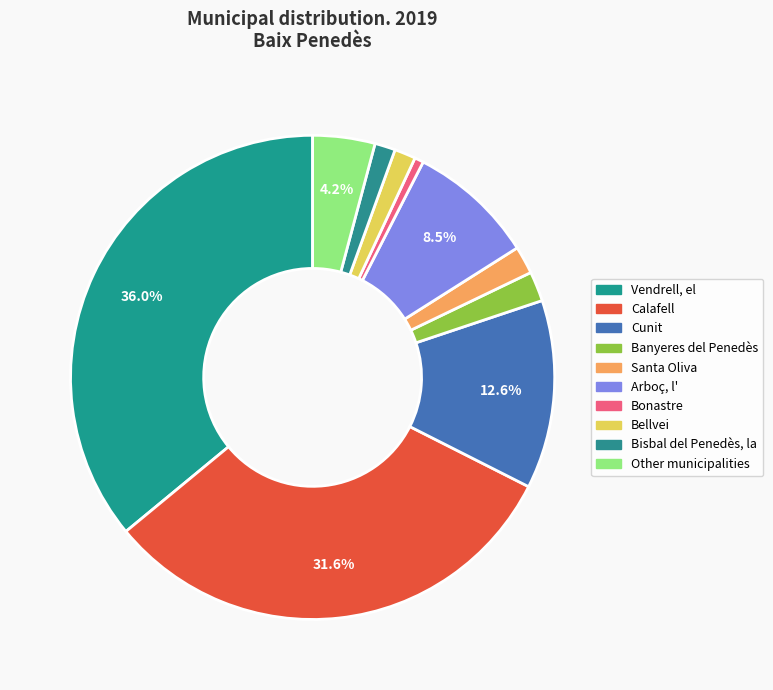

Which slice is the largest?

Vendrell, el